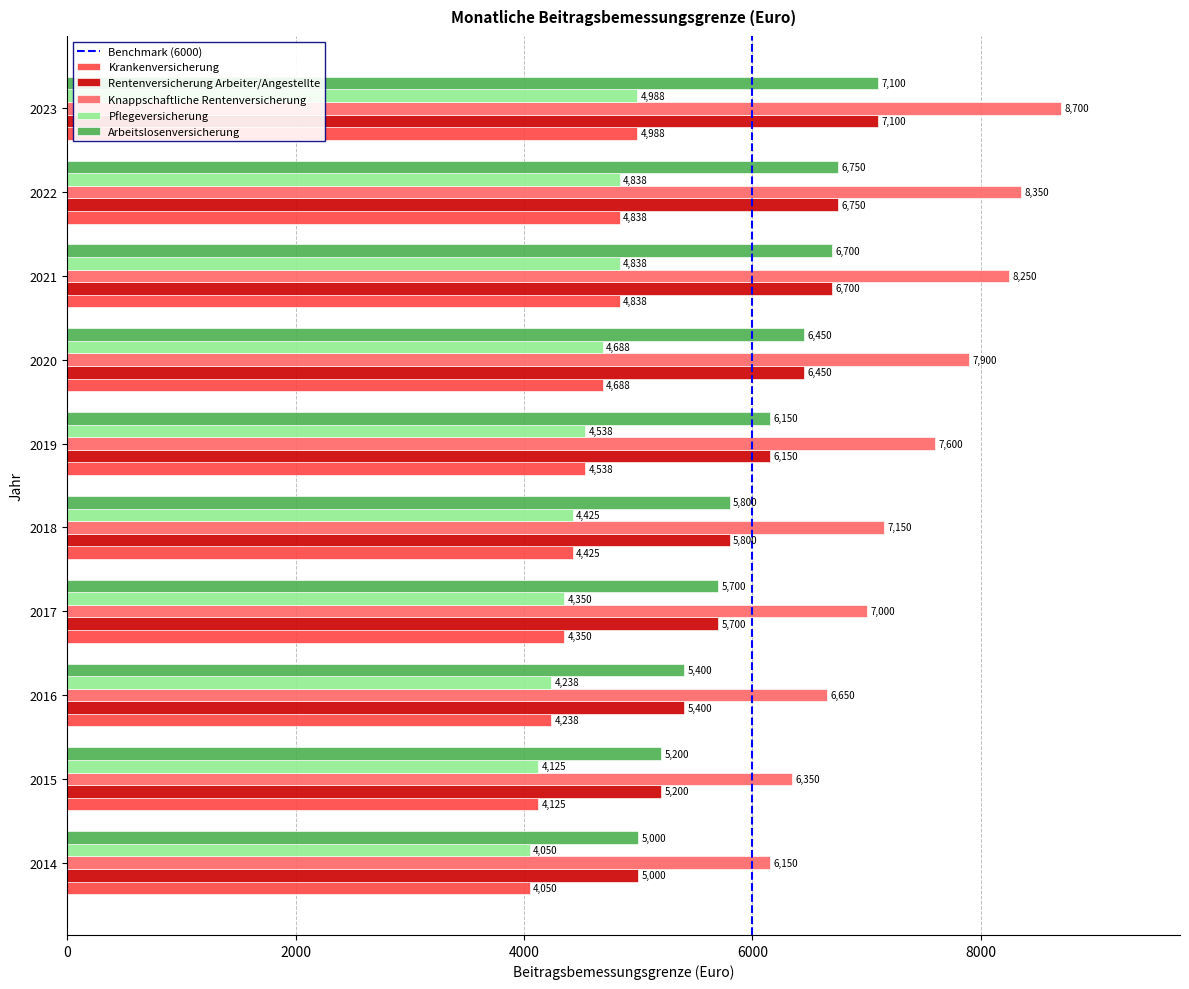

What is the smallest value displayed?

4050.0